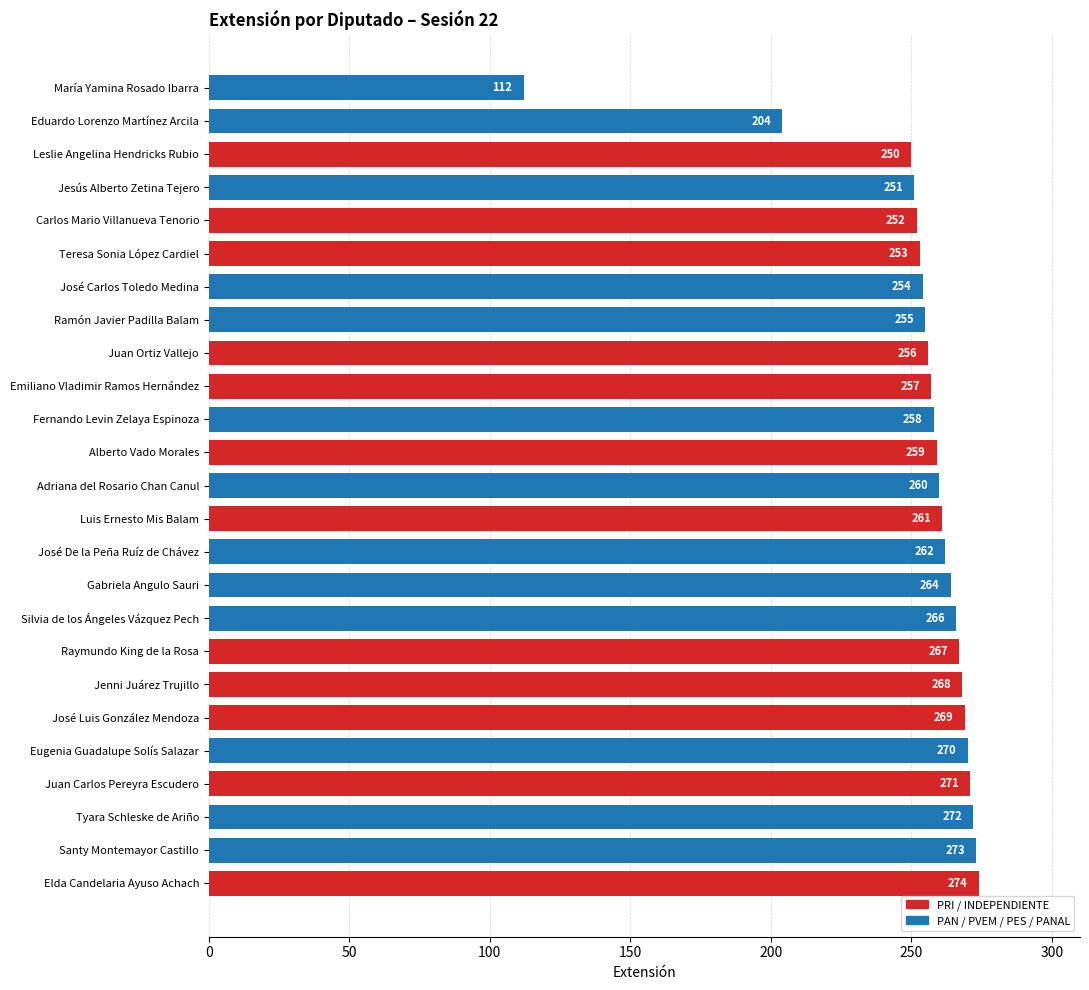

The chart shows a value of 428 at Leslie Angelina Hendricks Rubio. True or false?

False